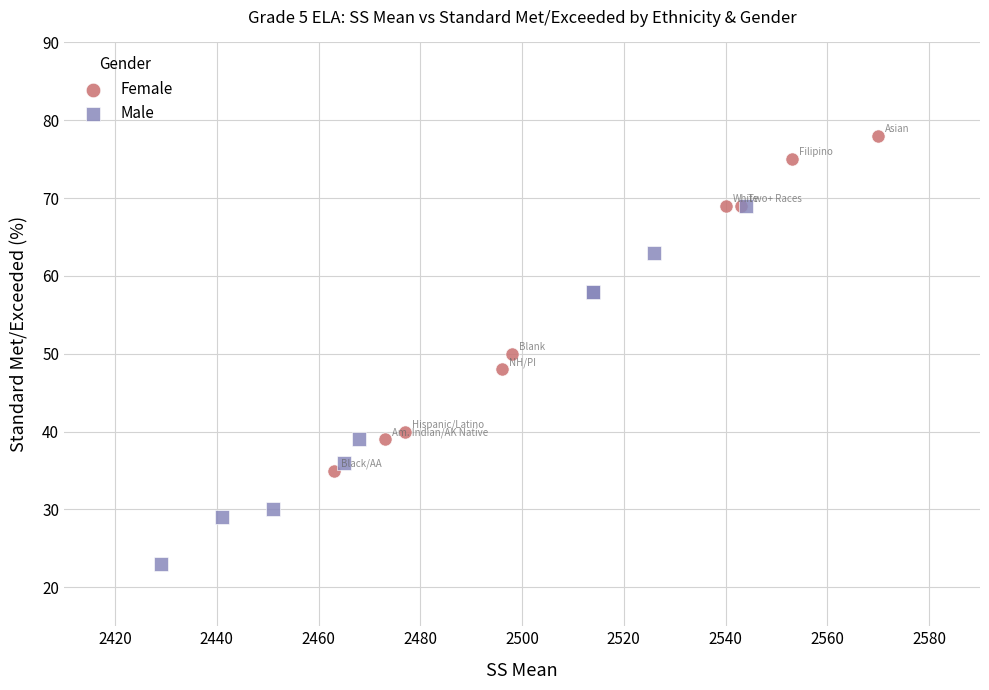

Which series contains the lowest Y value?

Male